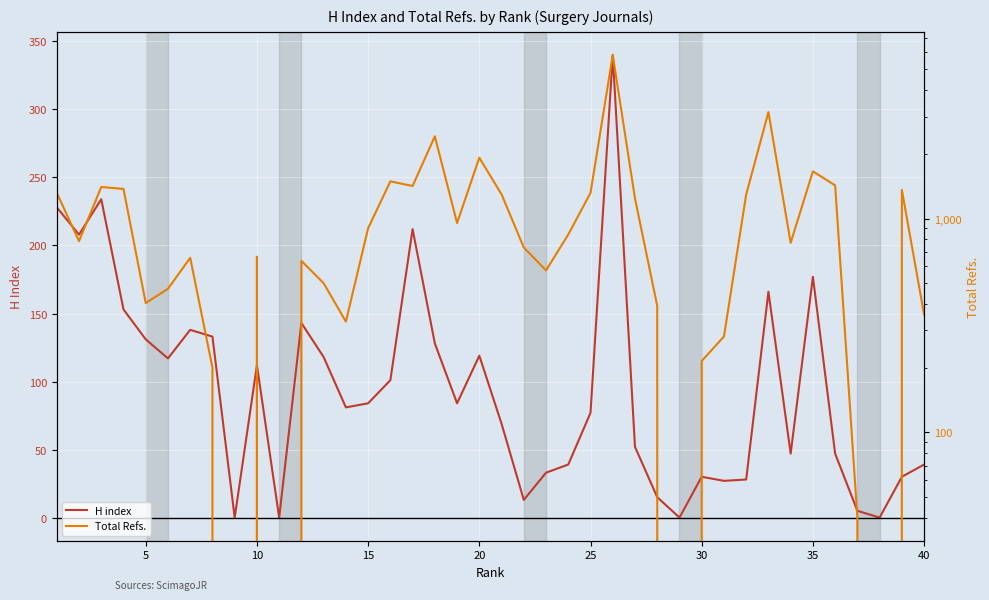

What is the highest value of the H index series?

340